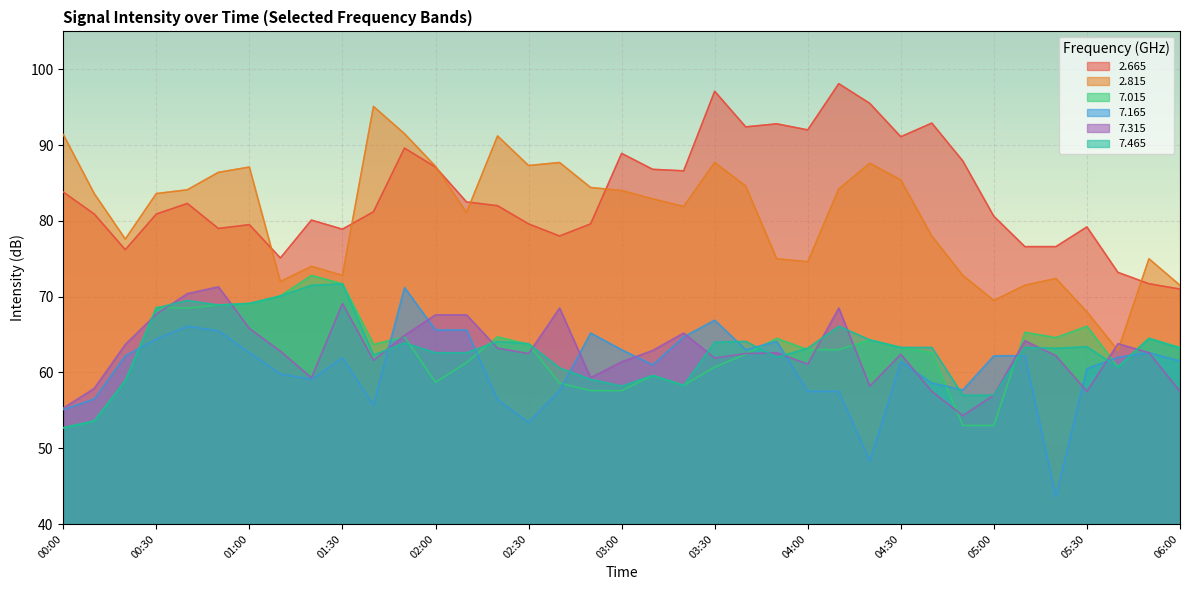

What is the value of the   2.815 point at the 11th from the left?

95.1